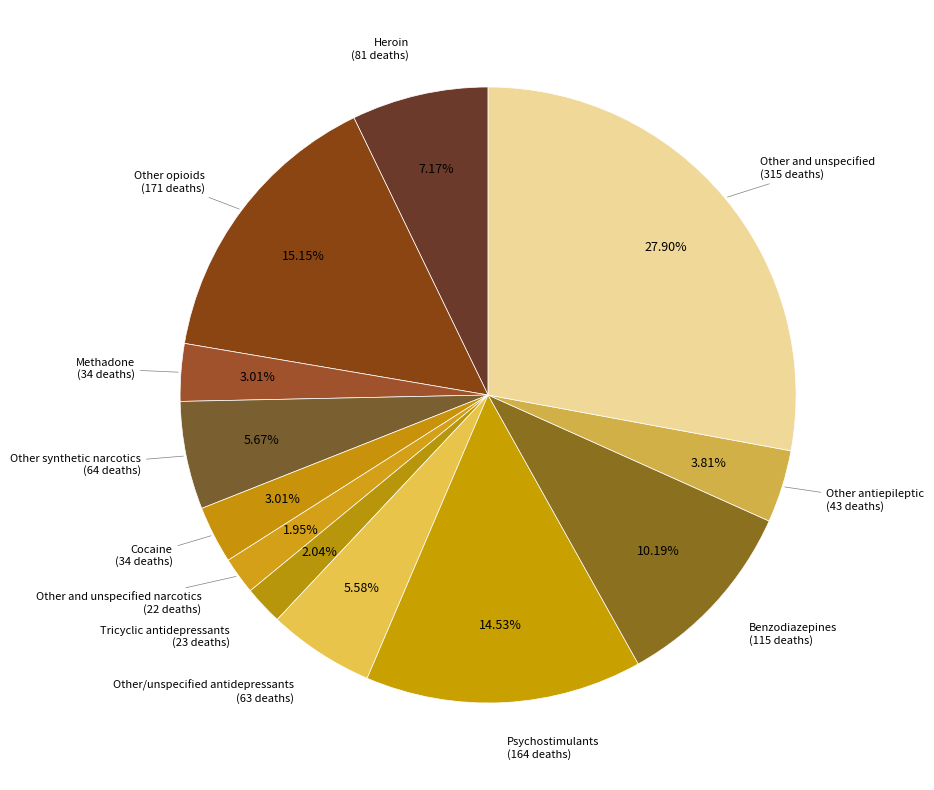

How many segments does this pie chart have?

12